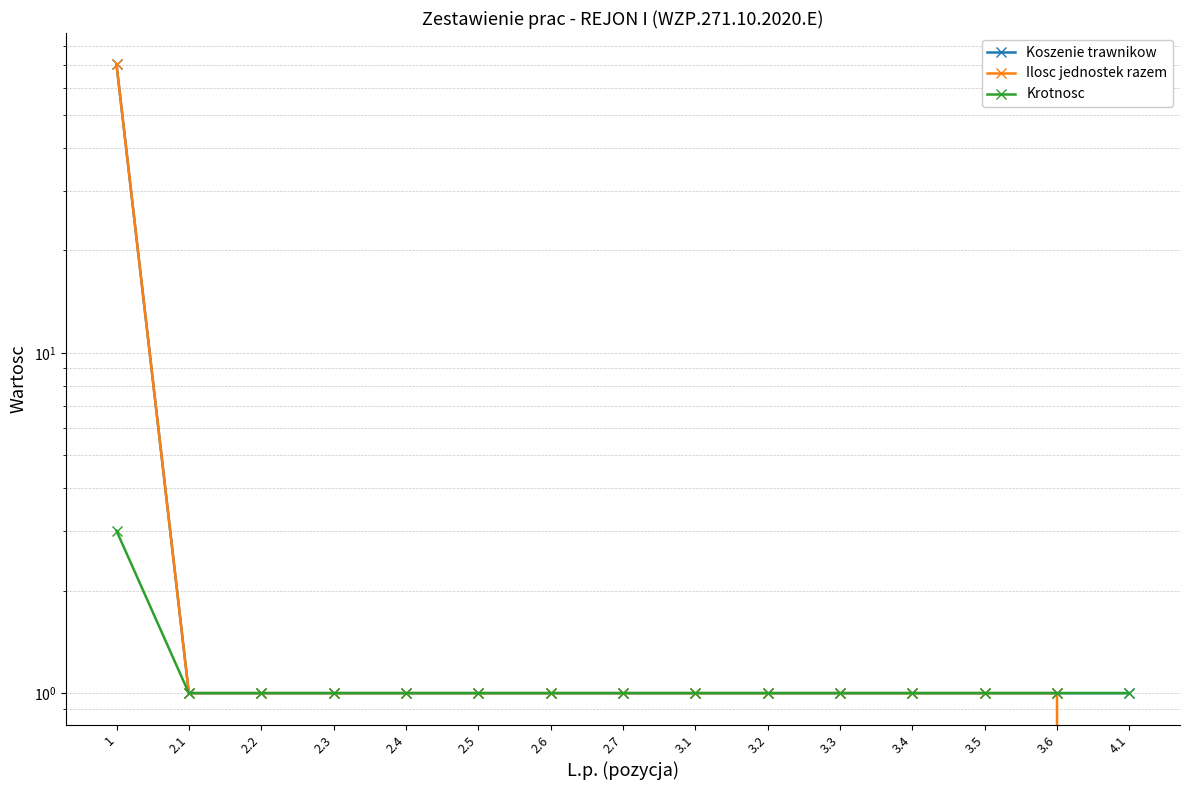

True or false: Koszenie trawnikow and Ilosc jednostek razem intersect in this chart.

False